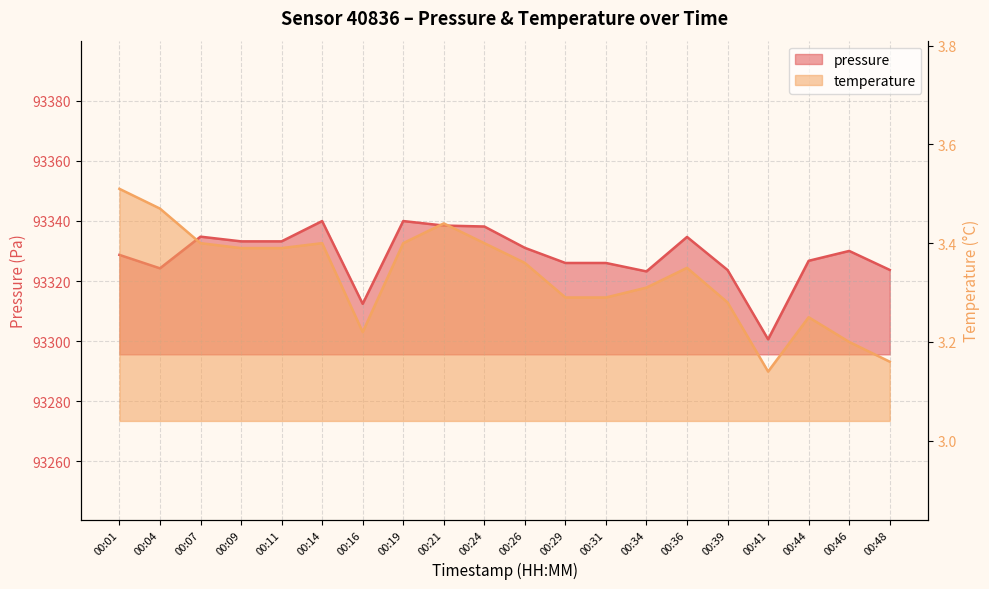

Which series has the largest total across all categories?

pressure